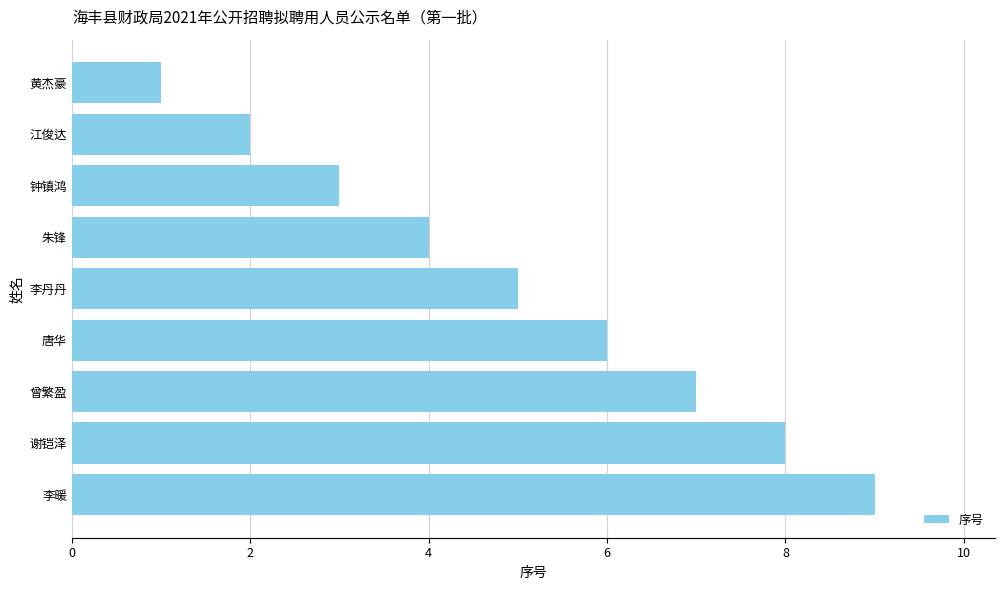

How many values are between 3 and 7?

5